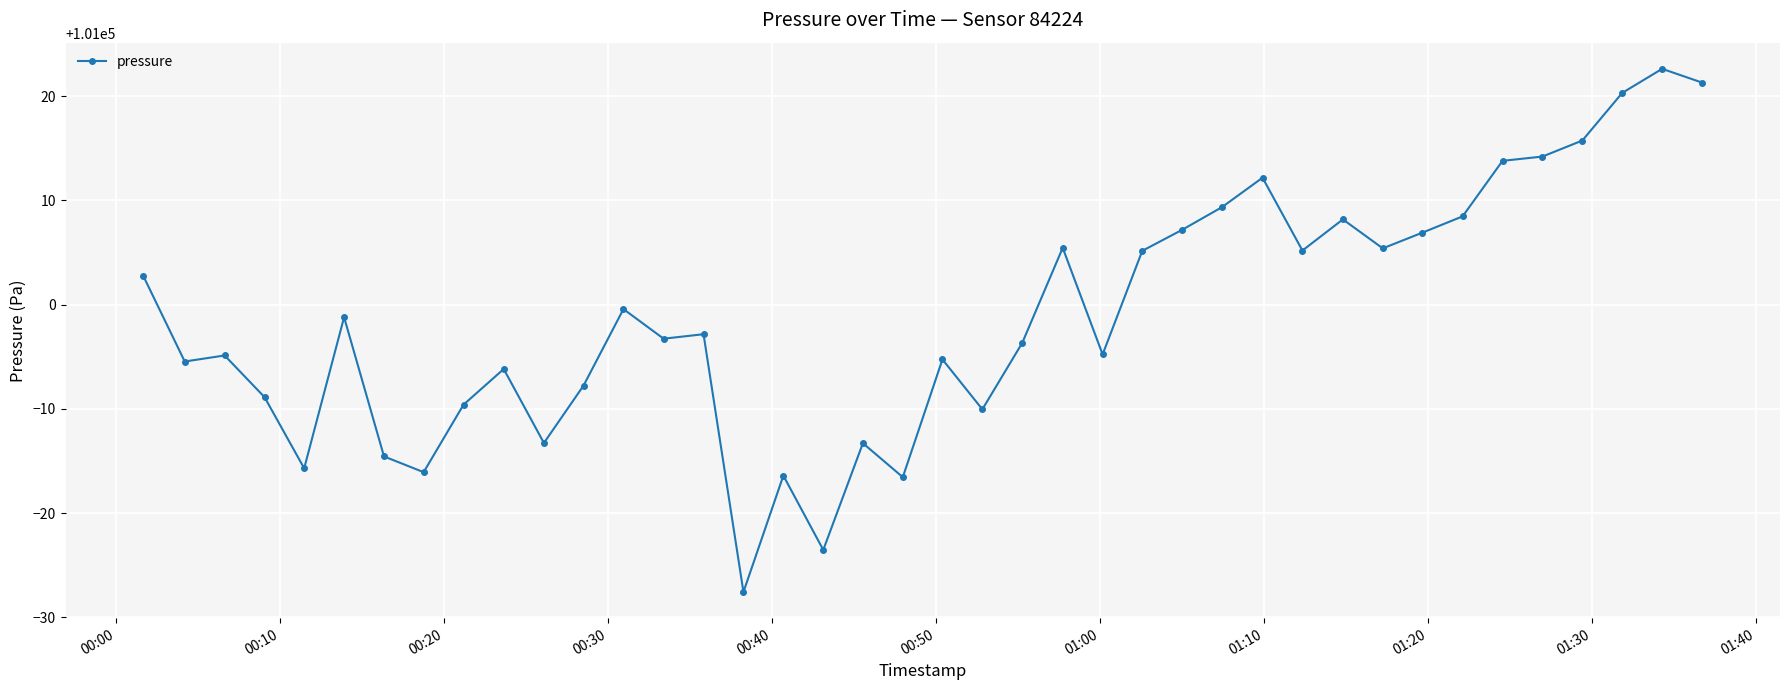

What is the value of the 19th point from the left?

100986.7